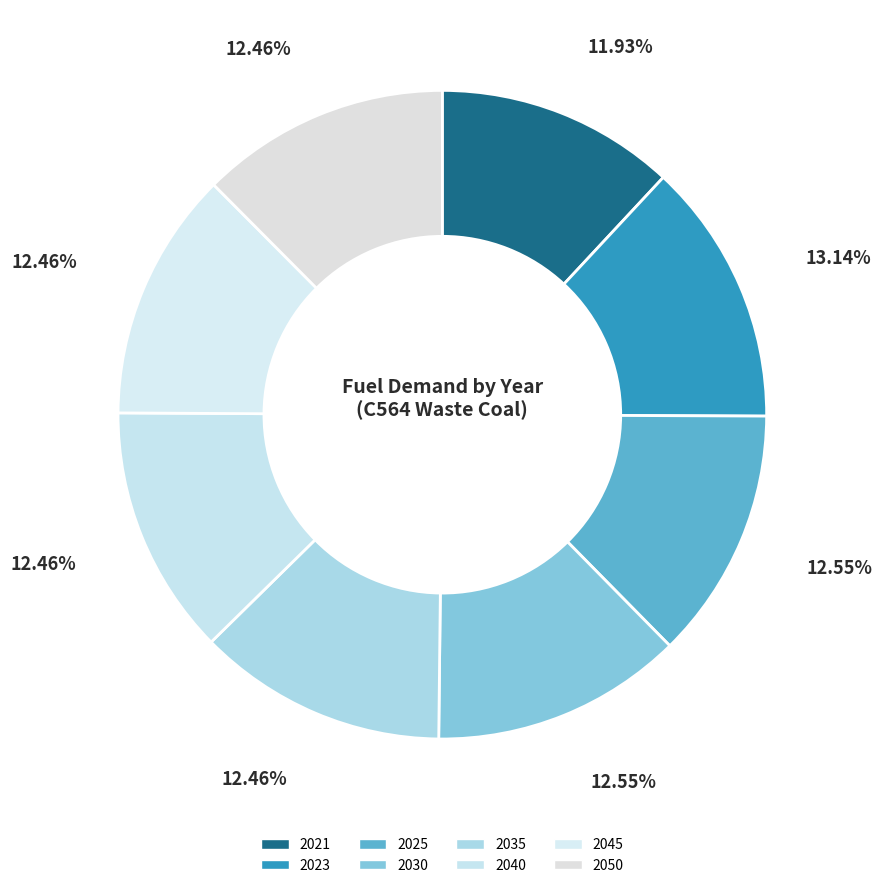

To the nearest percent, what portion does 2025 represent?

13%